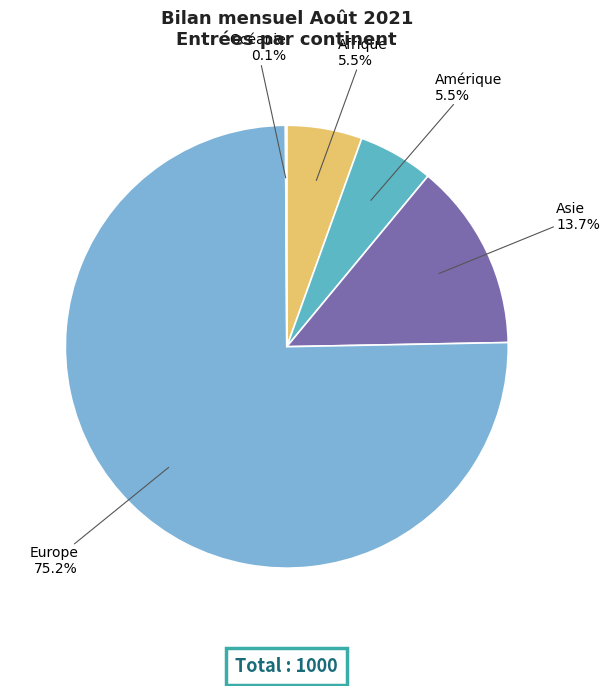

Which category has the biggest portion of the pie?

Europe